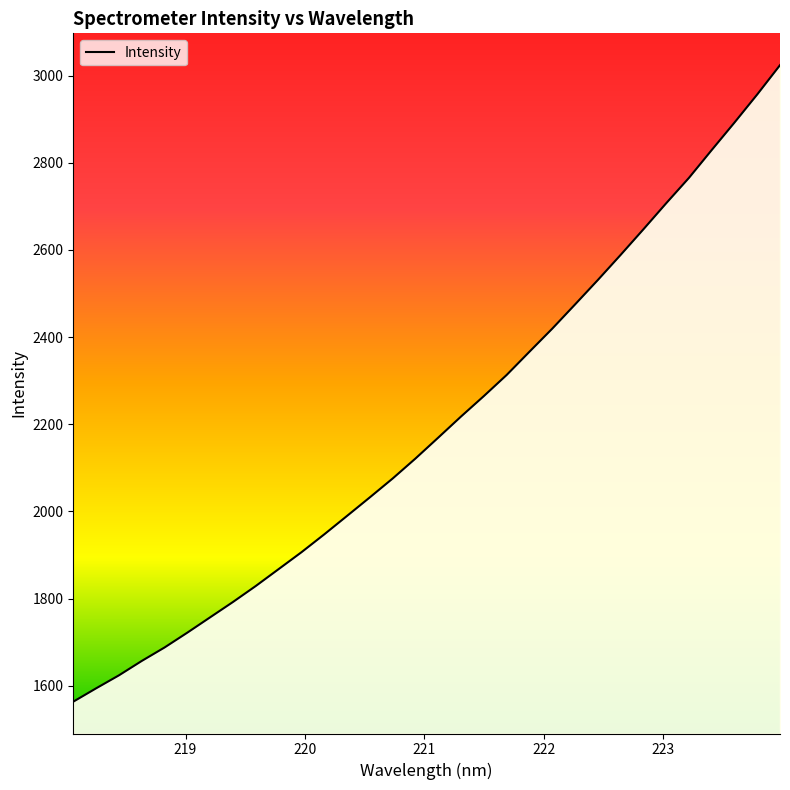

What is the smallest value displayed?

1563.3